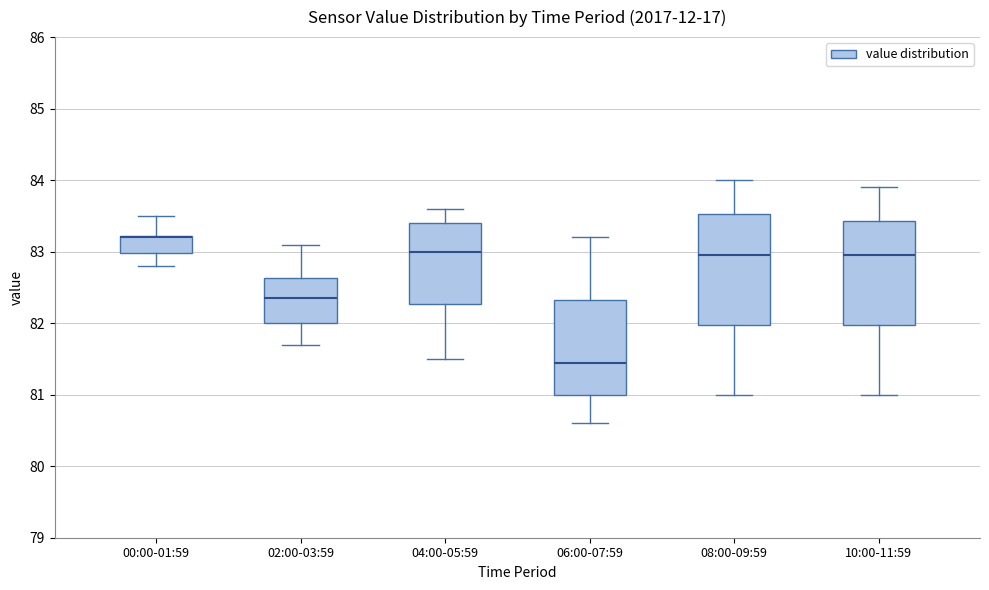

Reading left to right, read every box against the y-axis: the position of its median line, the range the box covers, and the ends of its whiskers. The values are not printed on the chart, so give them approximately, as read against the axis.

00:00-01:59: median 83.2 (drawn on the box's upper edge), box 83.0 to 83.2, whiskers 82.8 to 83.5
02:00-03:59: median 82.4, box 82.0 to 82.6, whiskers 81.7 to 83.1
04:00-05:59: median 83.0, box 82.3 to 83.4, whiskers 81.5 to 83.6
06:00-07:59: median 81.5, box 81.0 to 82.3, whiskers 80.6 to 83.2
08:00-09:59: median 83.0, box 82.0 to 83.5, whiskers 81.0 to 84.0
10:00-11:59: median 83.0, box 82.0 to 83.4, whiskers 81.0 to 83.9